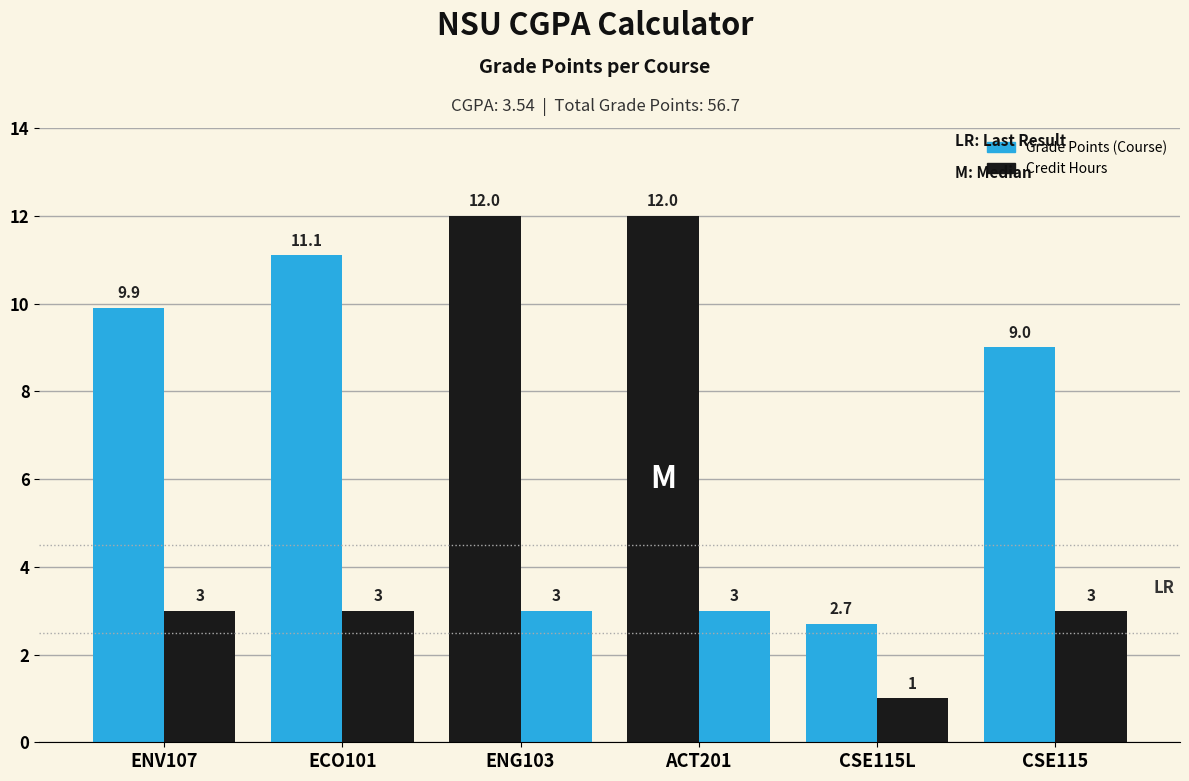

How many data points in Credit Hours are less than 3?

1